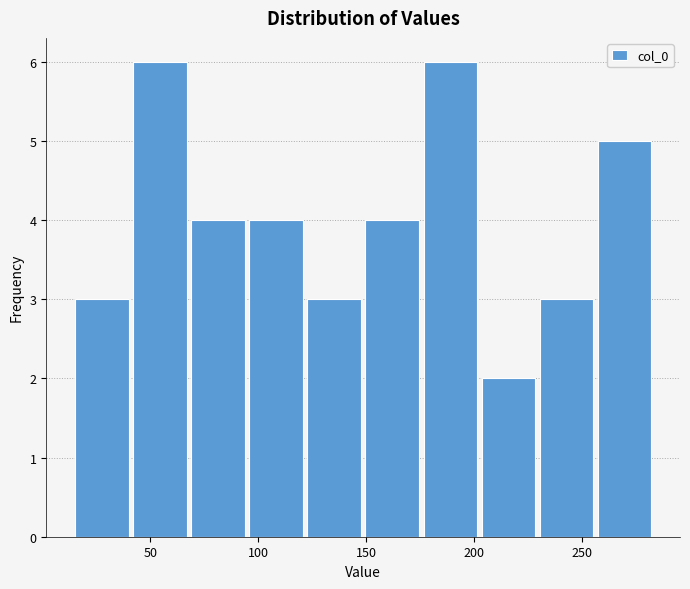

How tall is the bar that spans 255 to 285 on the x-axis? Neither the bar edges nor the heights are printed on the chart, so give them approximately, as read against the axes.

5